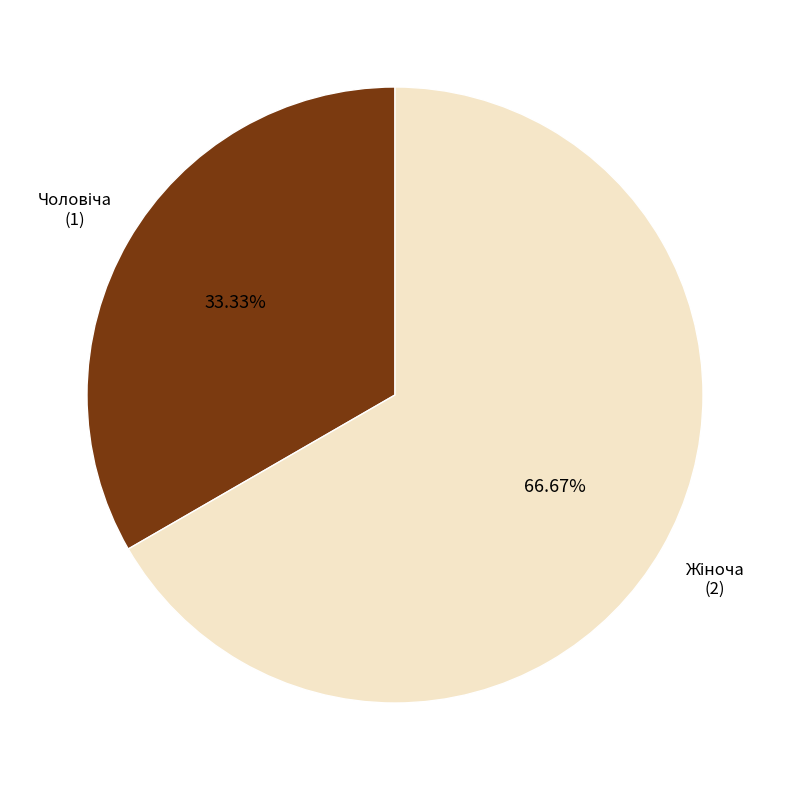

Does any single category account for the majority?

Yes